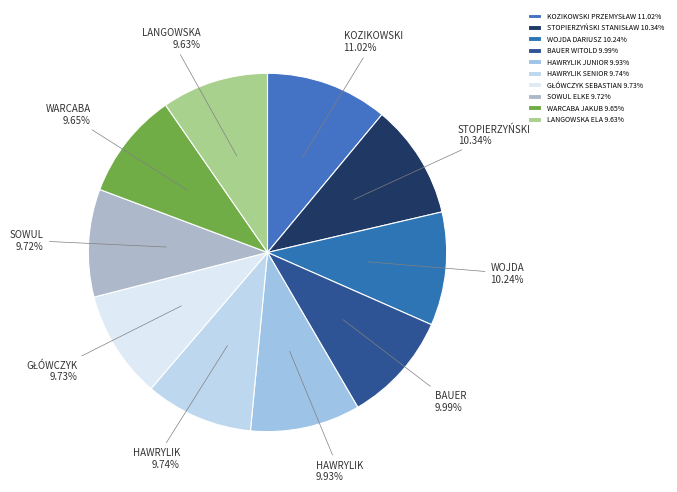

Which category has the biggest portion of the pie?

KOZIKOWSKI PRZEMYSŁAW